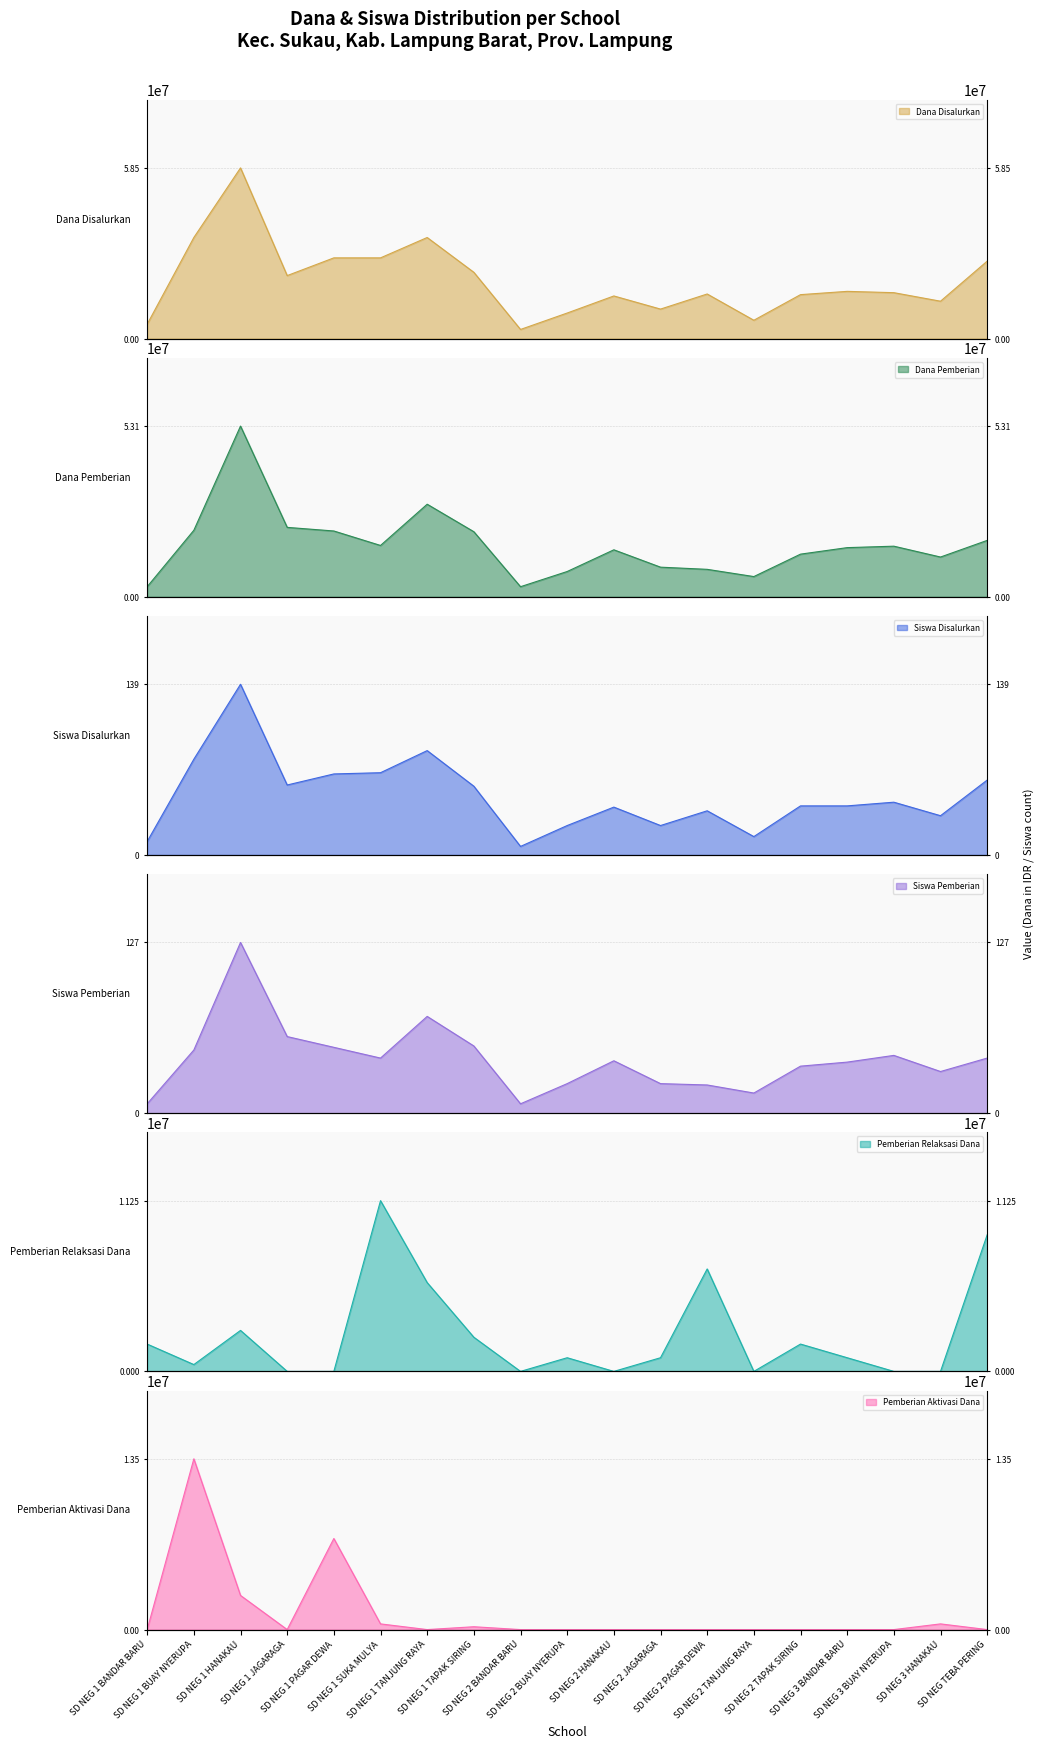

The value of Siswa Pemberian at SD NEG 1 SUKA MULYA is 41. True or false?

True